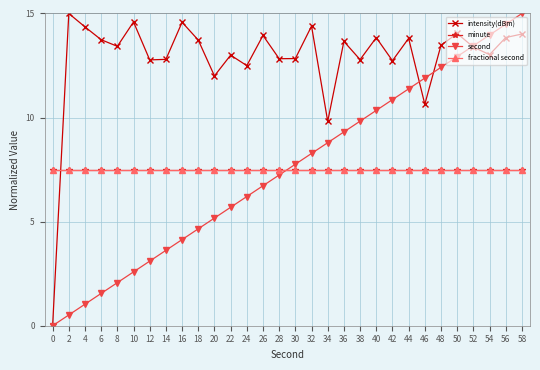

Is this an area chart (filled region under the line)?

No